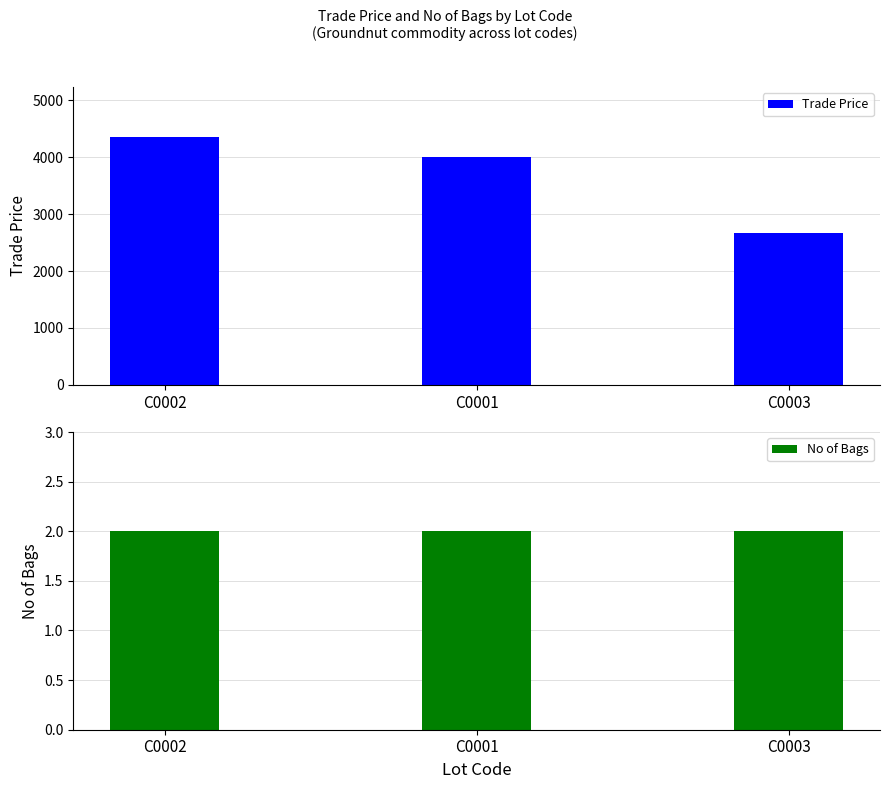

What is the lowest value of the No of Bags series?

2.0